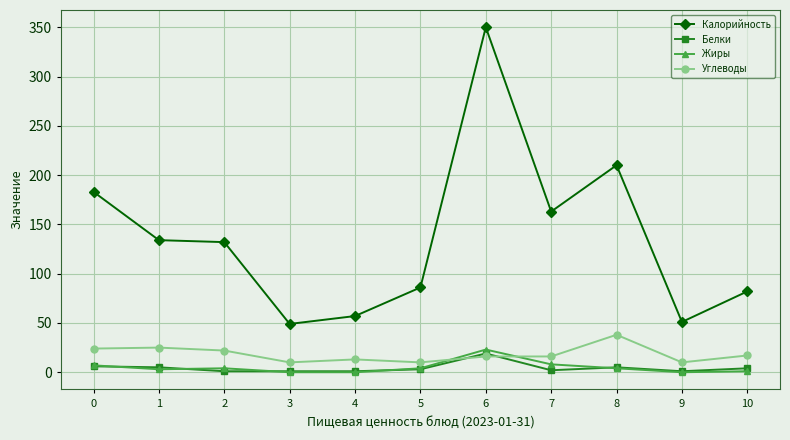

True or false: Калорийность and Жиры intersect in this chart.

False